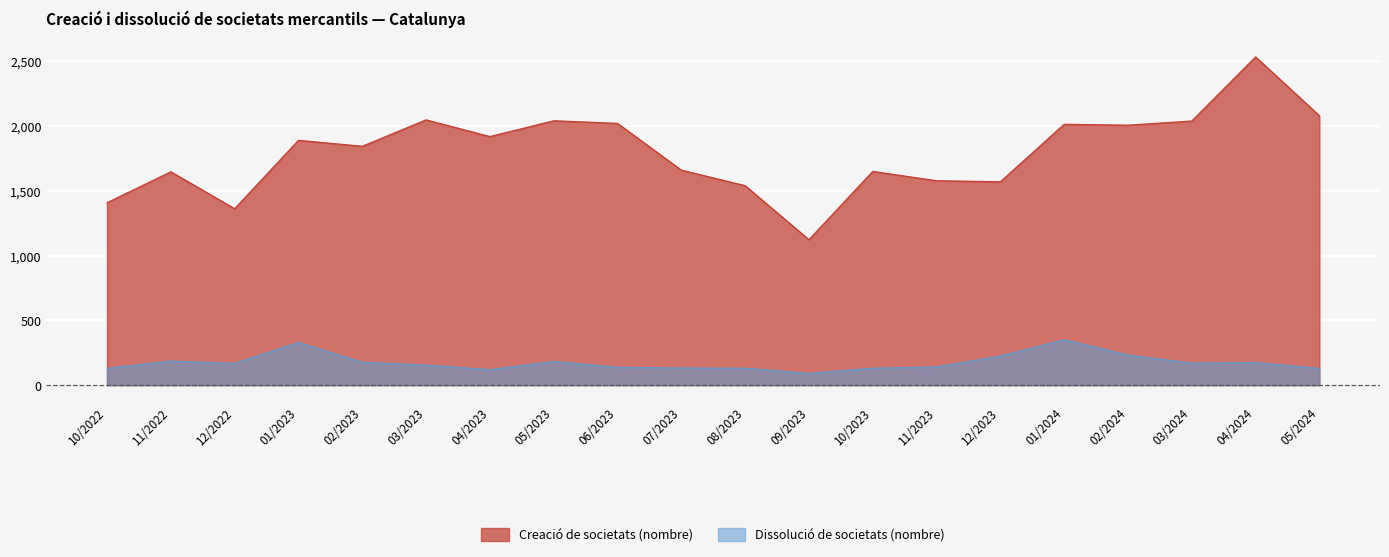

How many categories are shown in the chart?

20